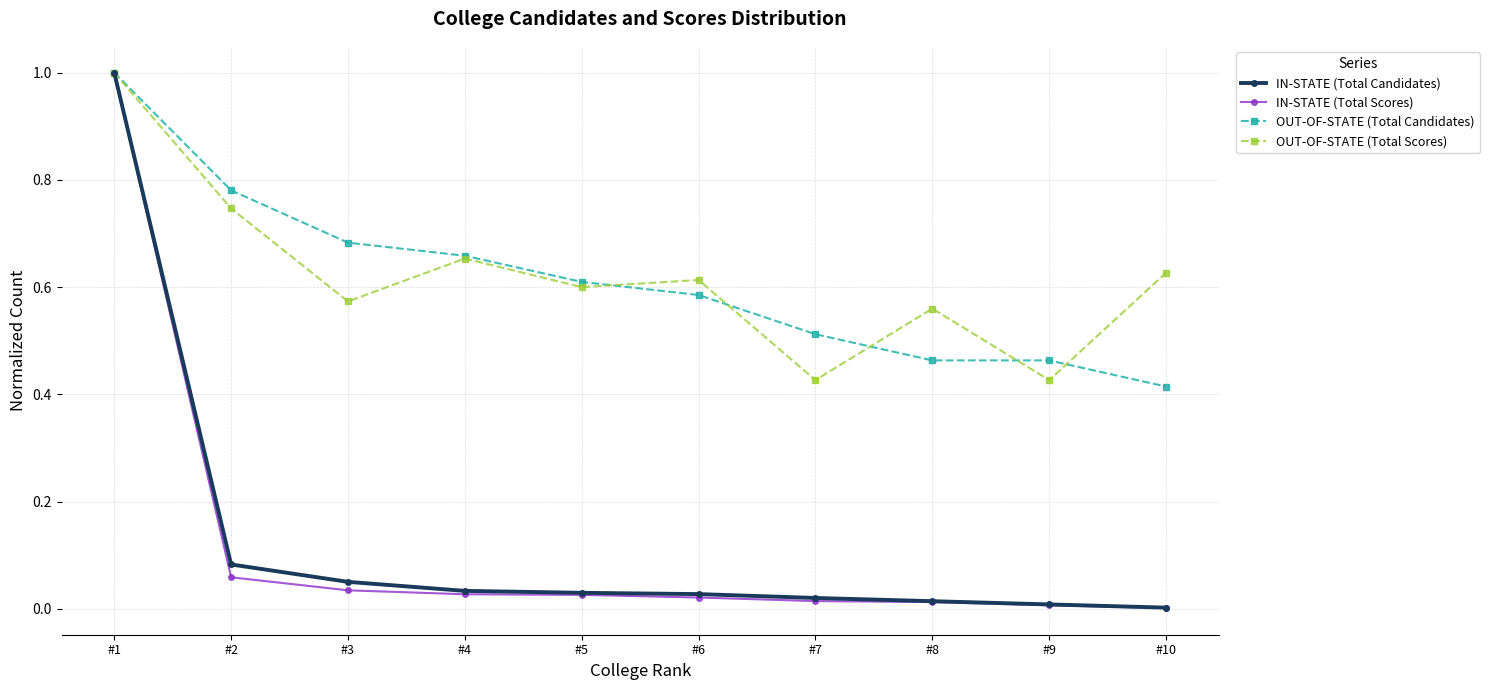

True or false: OUT-OF-STATE (Total Candidates) has a value of 0.7 at #10.

False